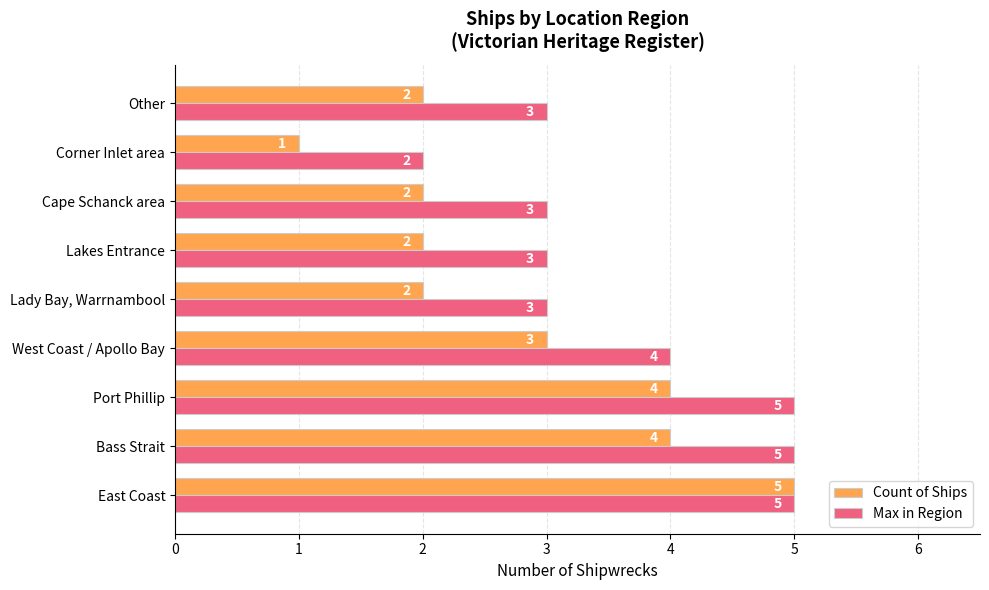

At which label does Count of Ships reach its minimum?

Corner Inlet area